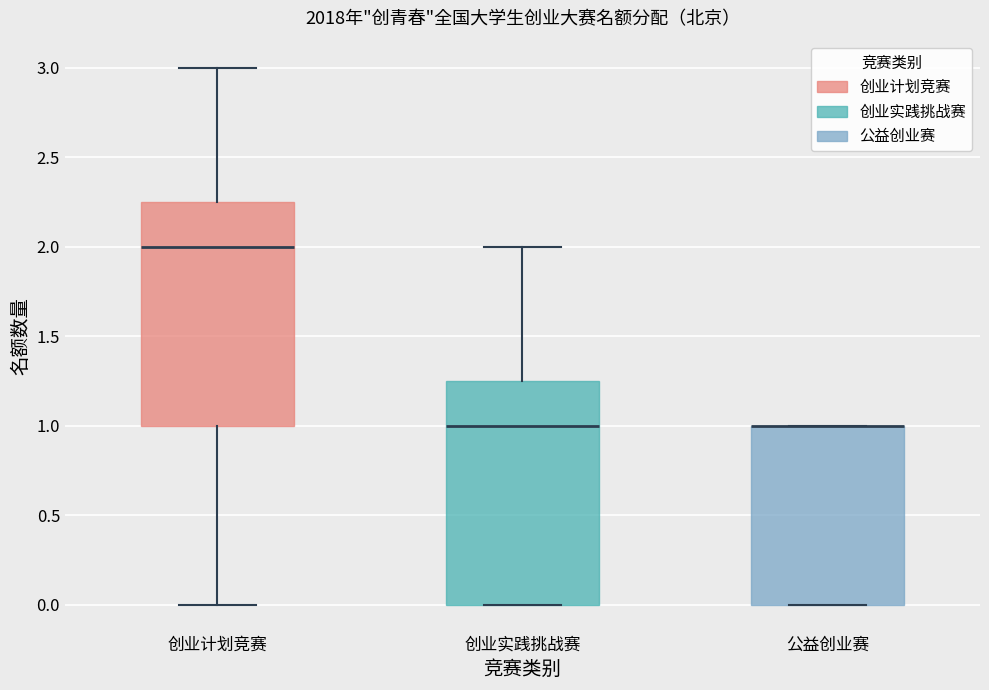

Where is the upper edge of the box for 公益创业赛 on the y-axis? The values are not printed on the chart, so give them approximately, as read against the axis.

1.00